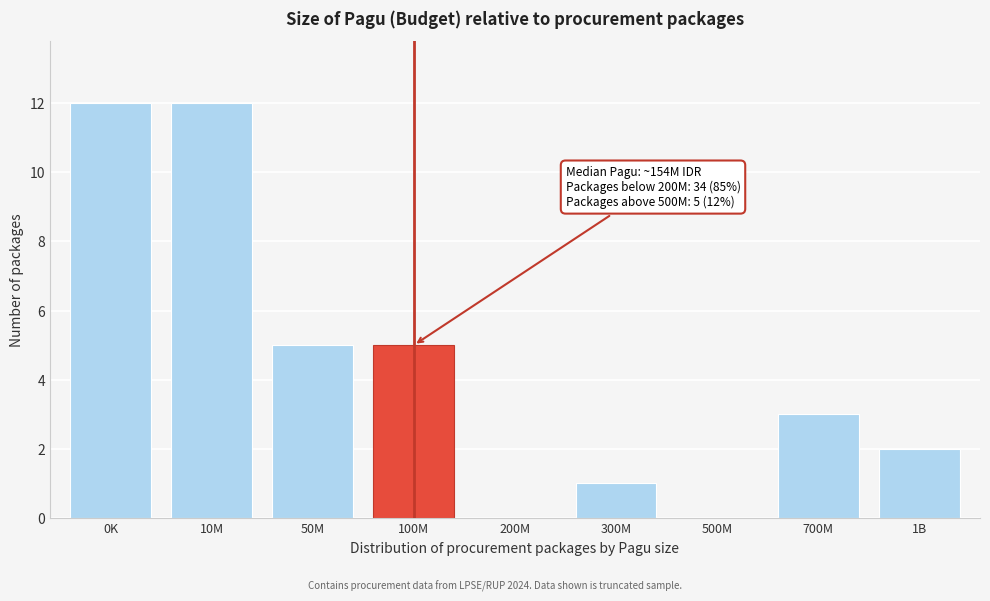

Reading left to right, transcribe all the data shown in this chart.

0K=12	10M=12	50M=5	100M=5	200M=0	300M=1	500M=0	700M=3	1B=2